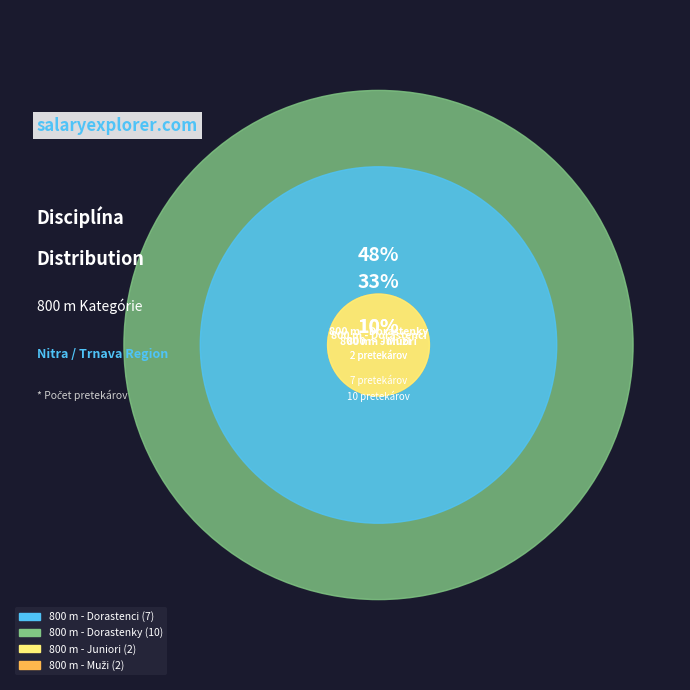

To the nearest percent, what percentage of the pie is 800 m - Muži?

10%